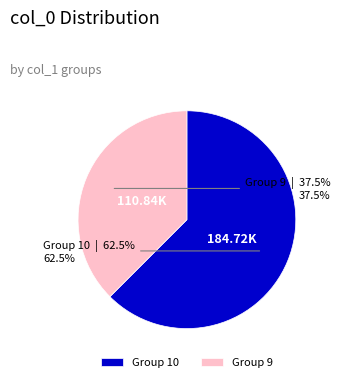

Does Group 10 account for over 50% of the chart?

Yes